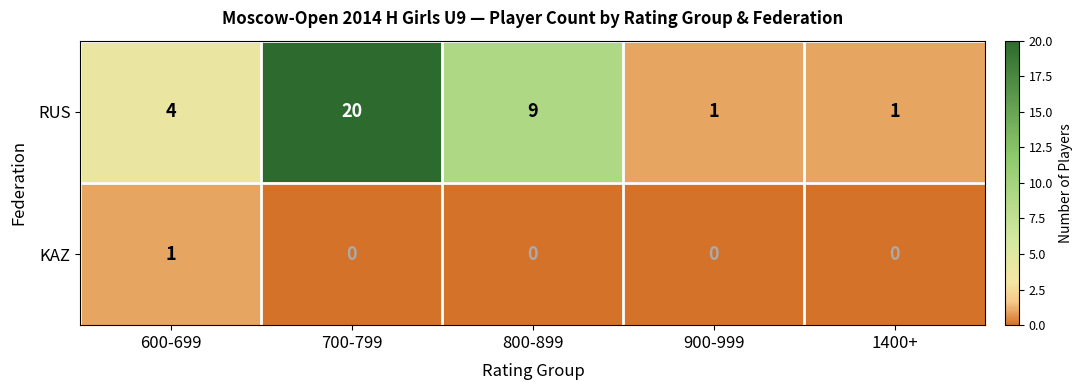

Where is RUS nearest to the value 10?

800-899